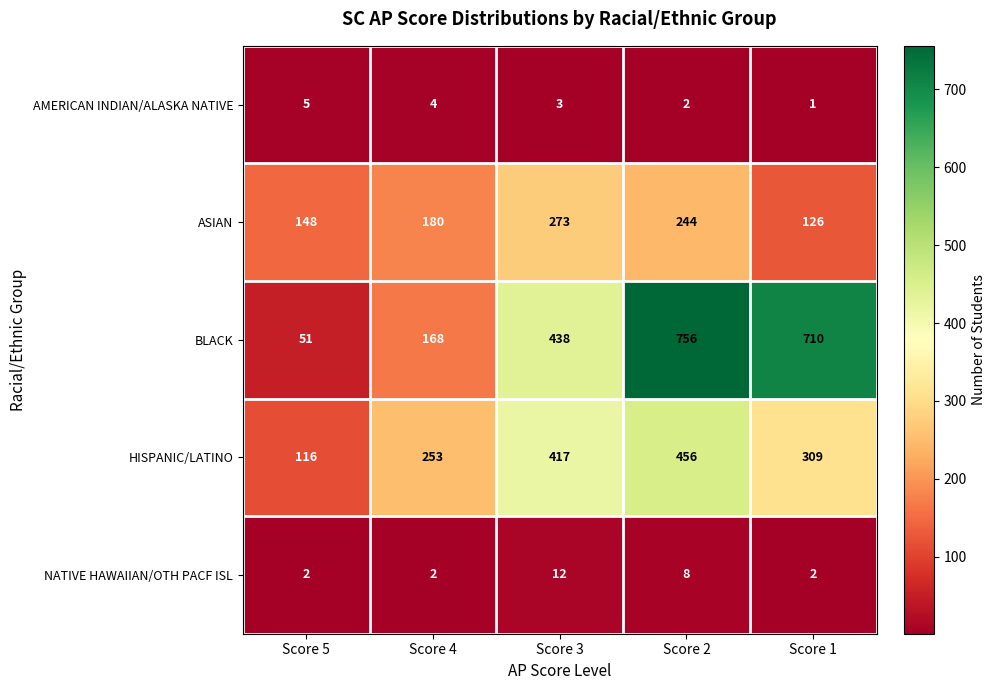

What is the sum of all AMERICAN INDIAN/ALASKA NATIVE values?

15